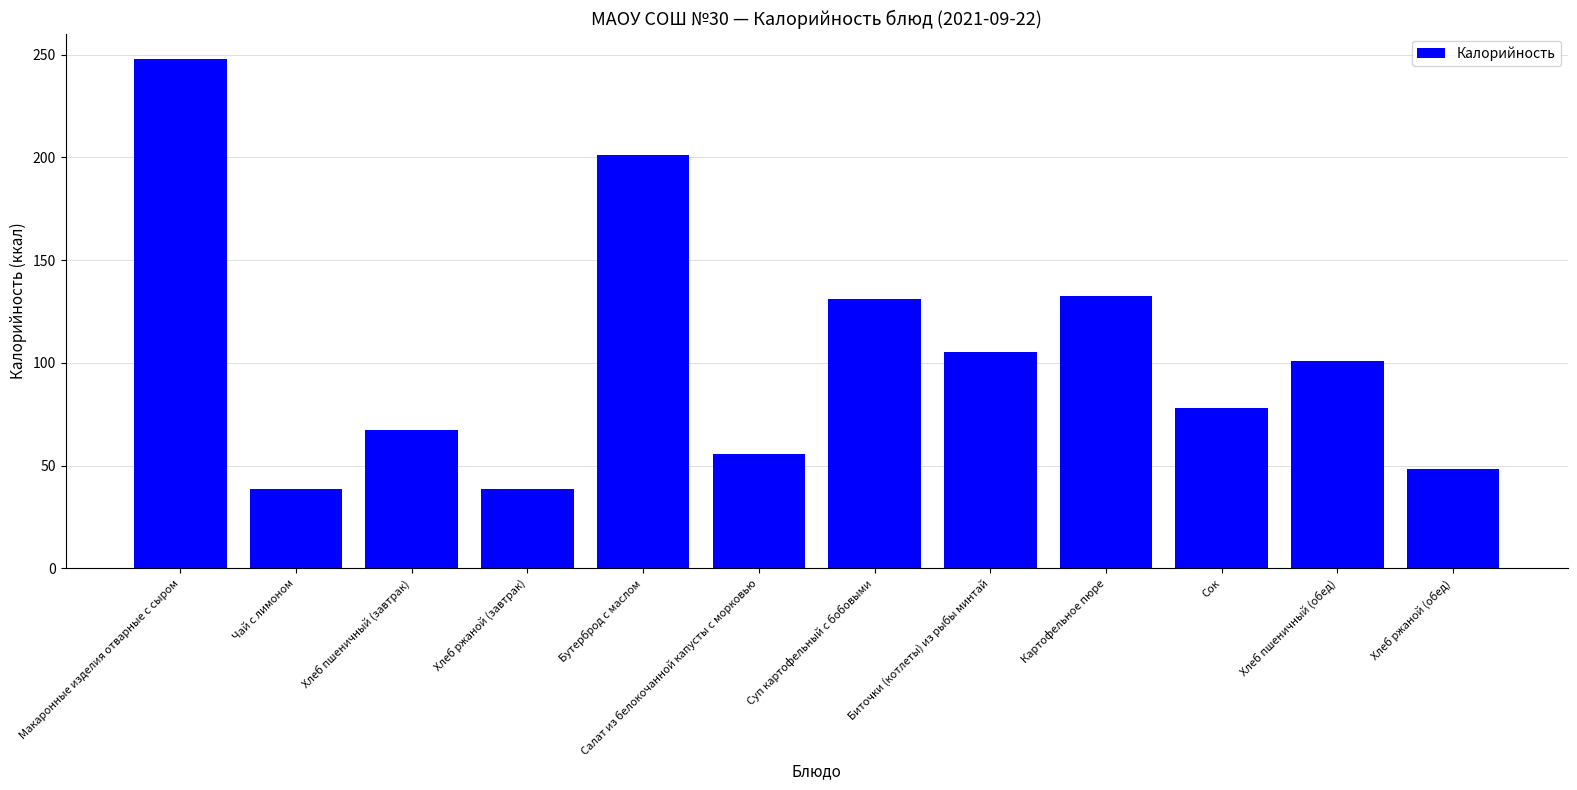

Reading left to right, extract all data points from this chart.

247.8	38.7	67.2	38.7	201.1	55.6	131.2	105.4	132.6	77.8	100.8	48.3